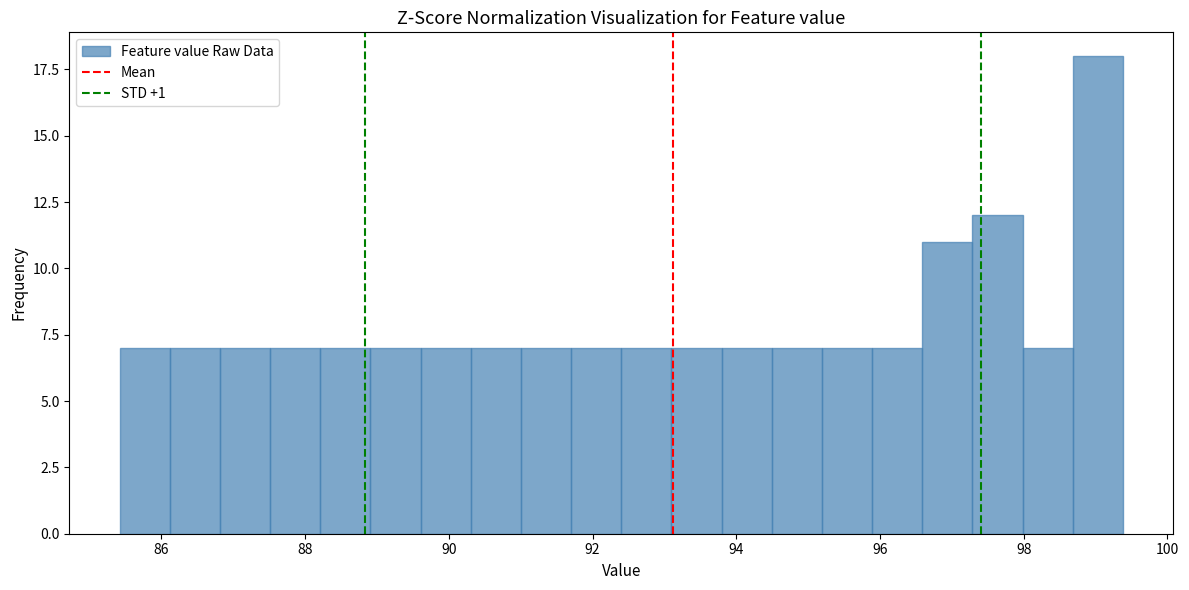

Read against the x-axis, roughly where is the centre of the tallest bar?

99.0